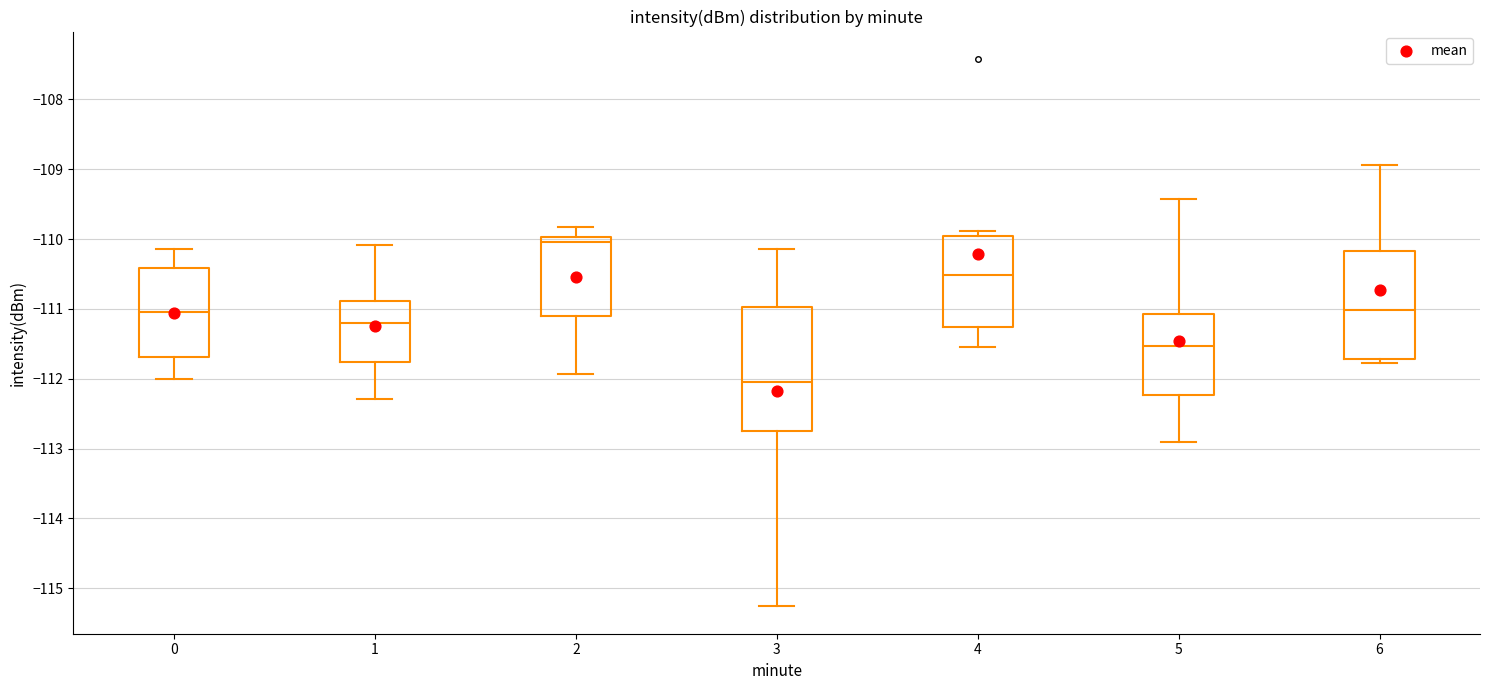

Which box's median line is the highest?

2